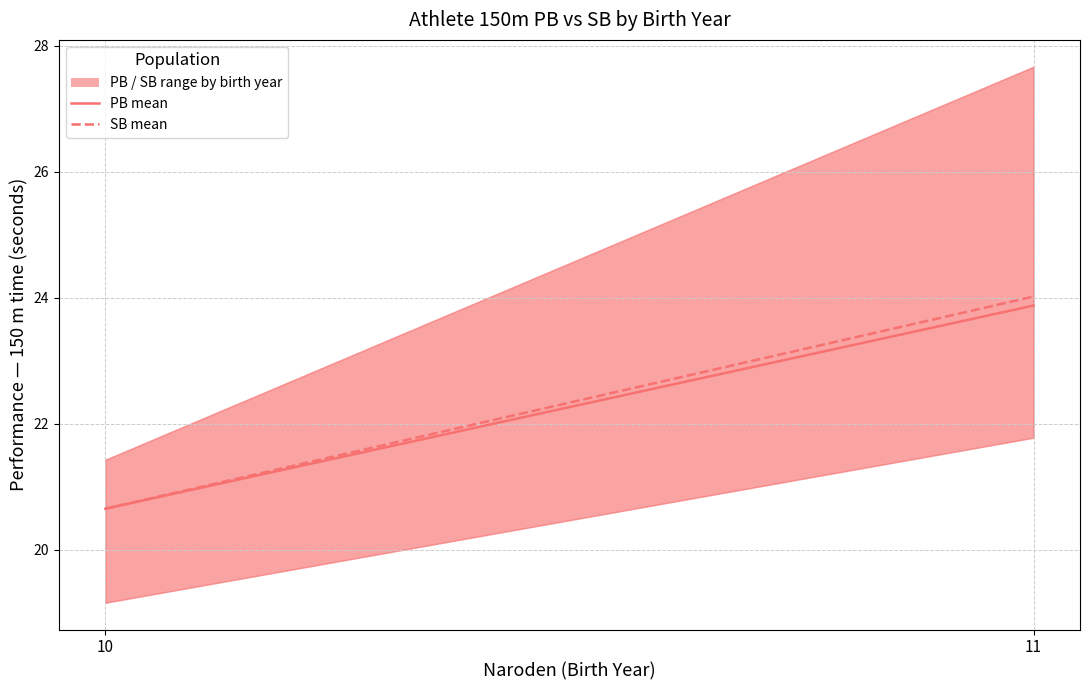

How many lines are shown in the chart?

2